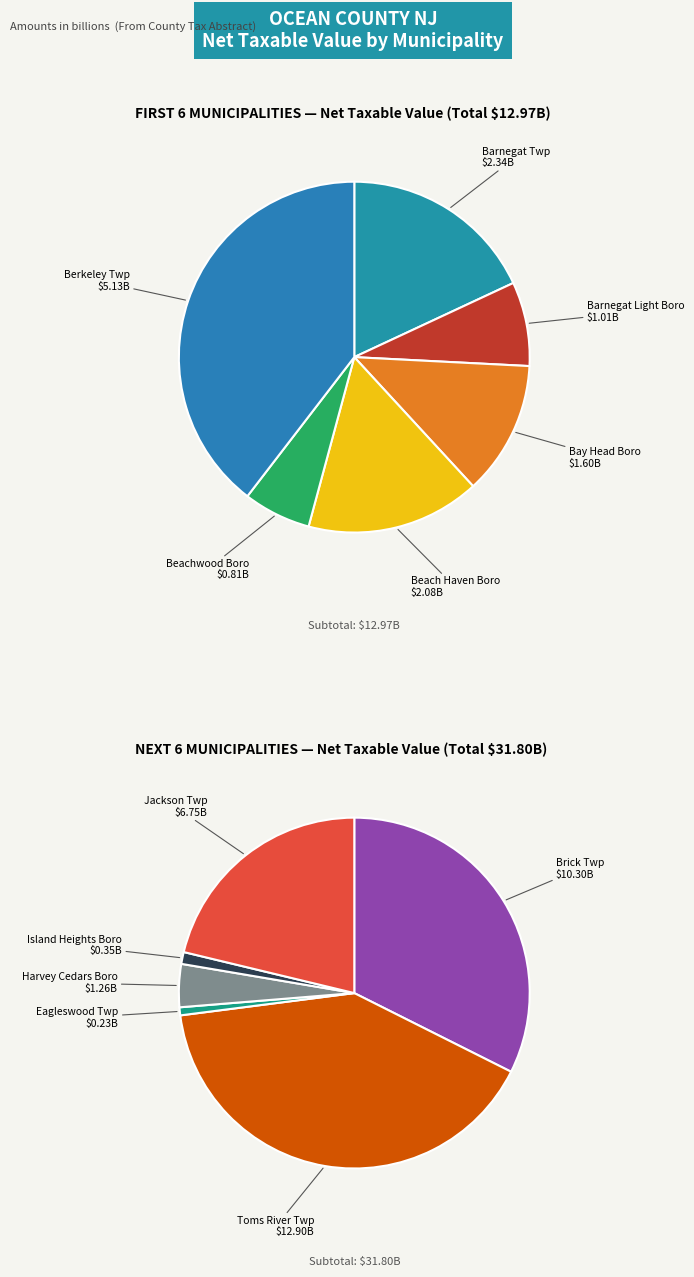

Which slice is the largest?

Toms River Twp